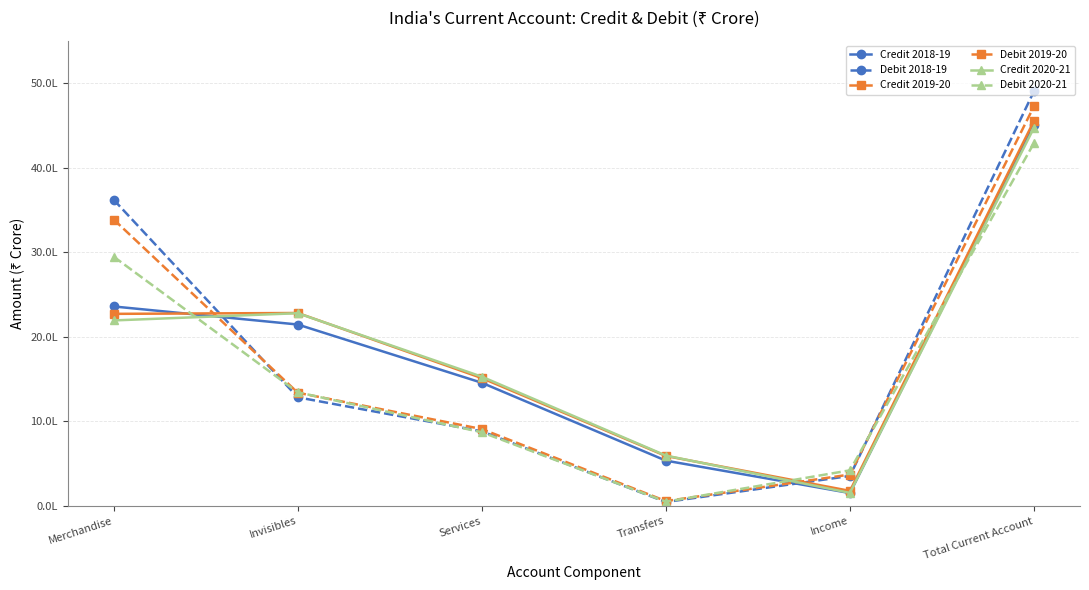

Where does the Debit 2018-19 series first go above 1284363?

Merchandise